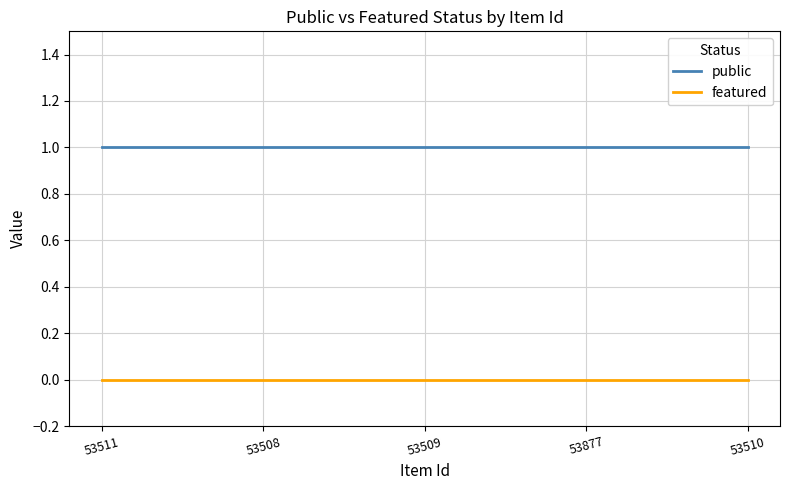

What is the total value across all series at 53510?

1